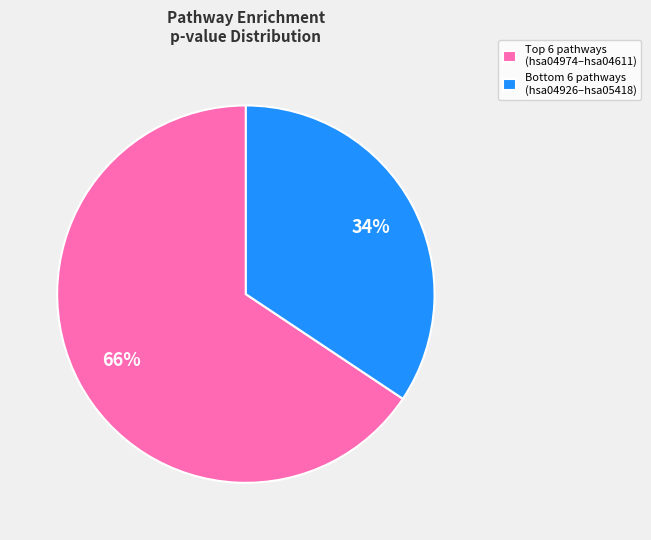

To the nearest percent, what is the average slice percentage?

50%